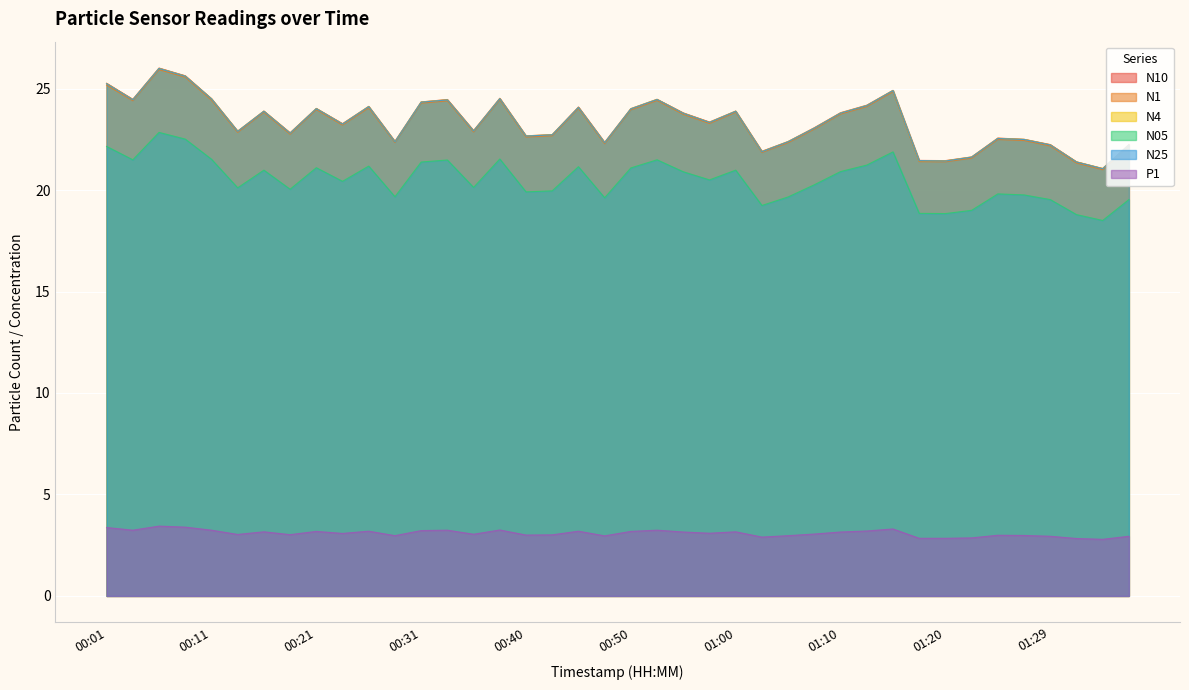

True or false: N05 and N10 intersect in this chart.

False